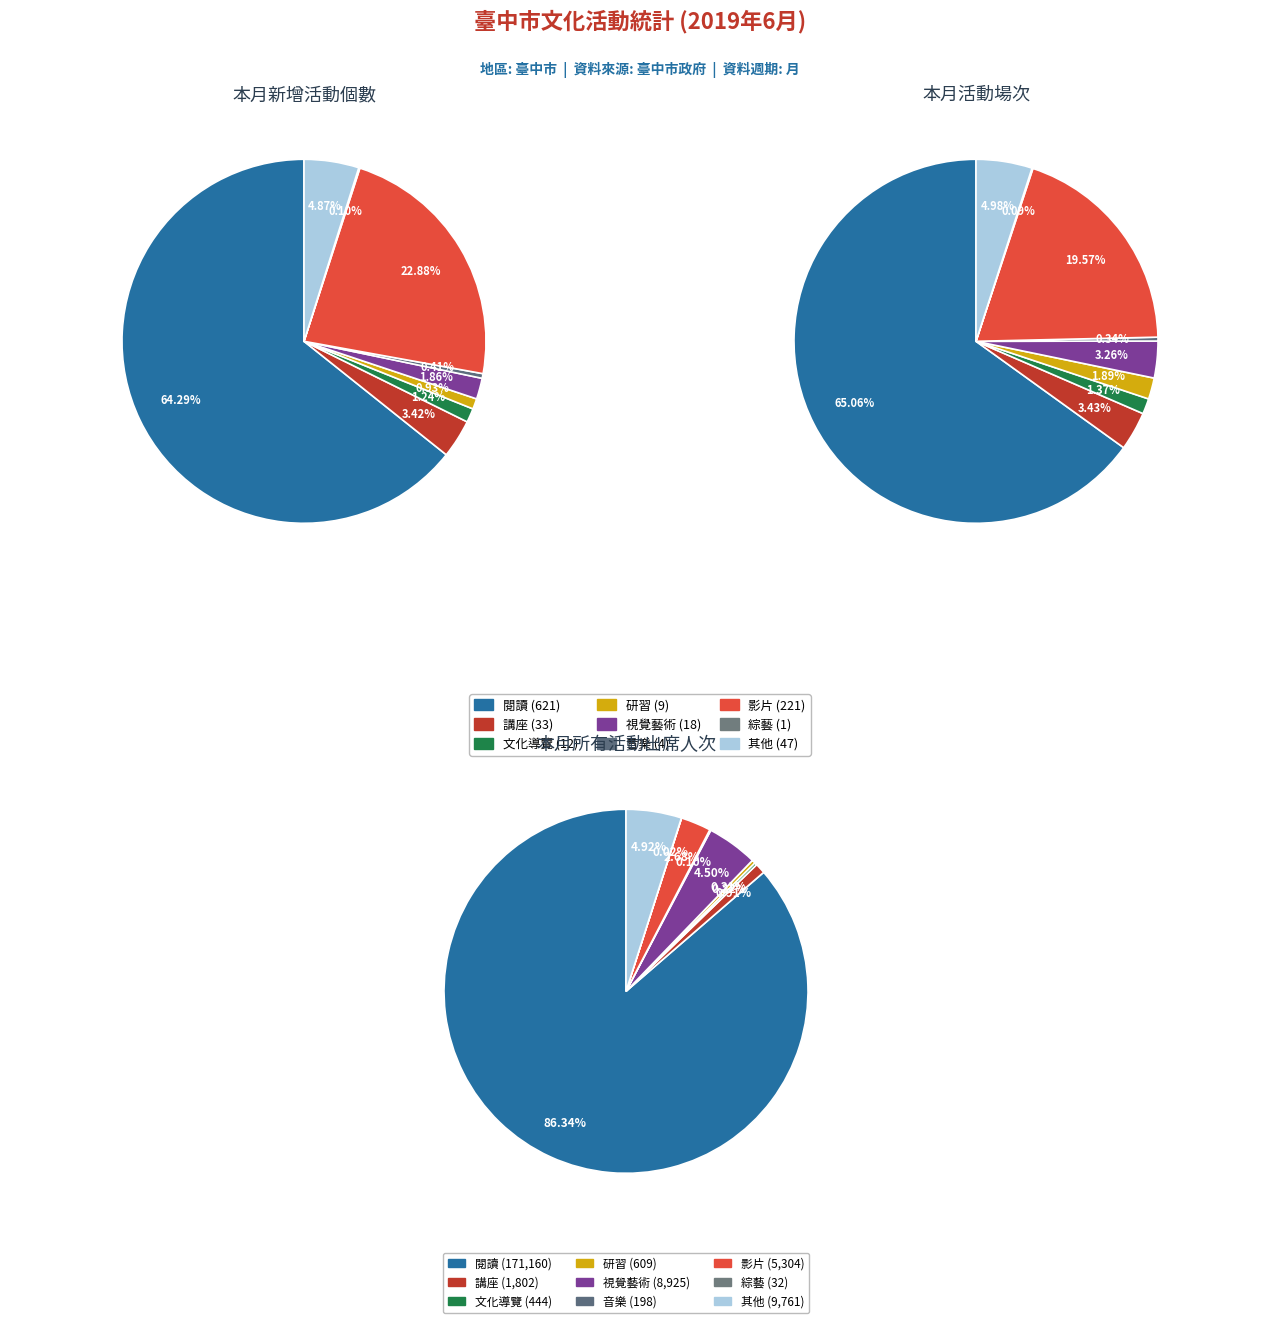

Is there any slice that represents more than half of the pie?

Yes